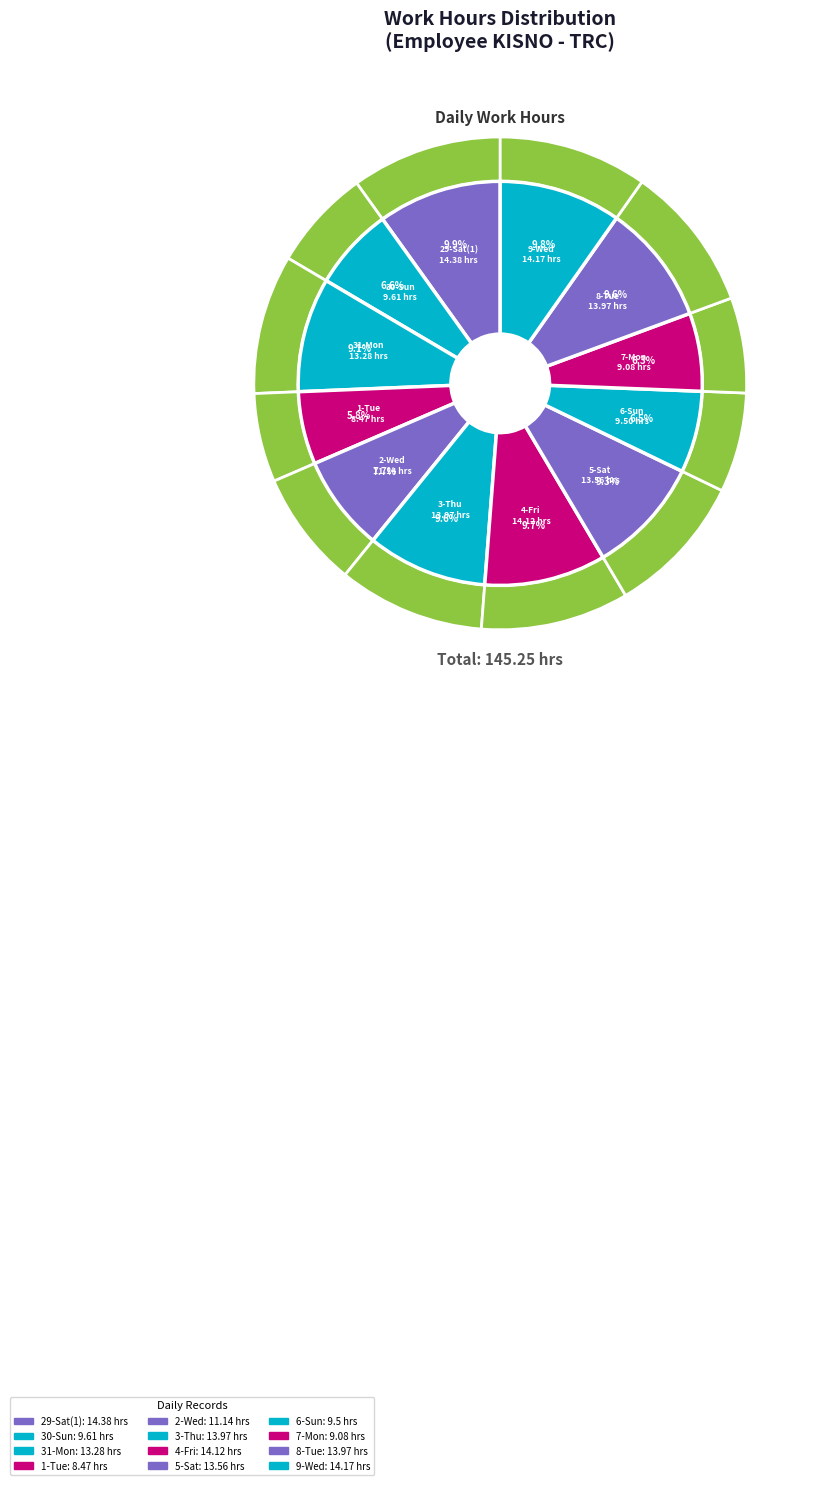

What is the total percentage of 9-Wed and 5-Sat?

19.1%